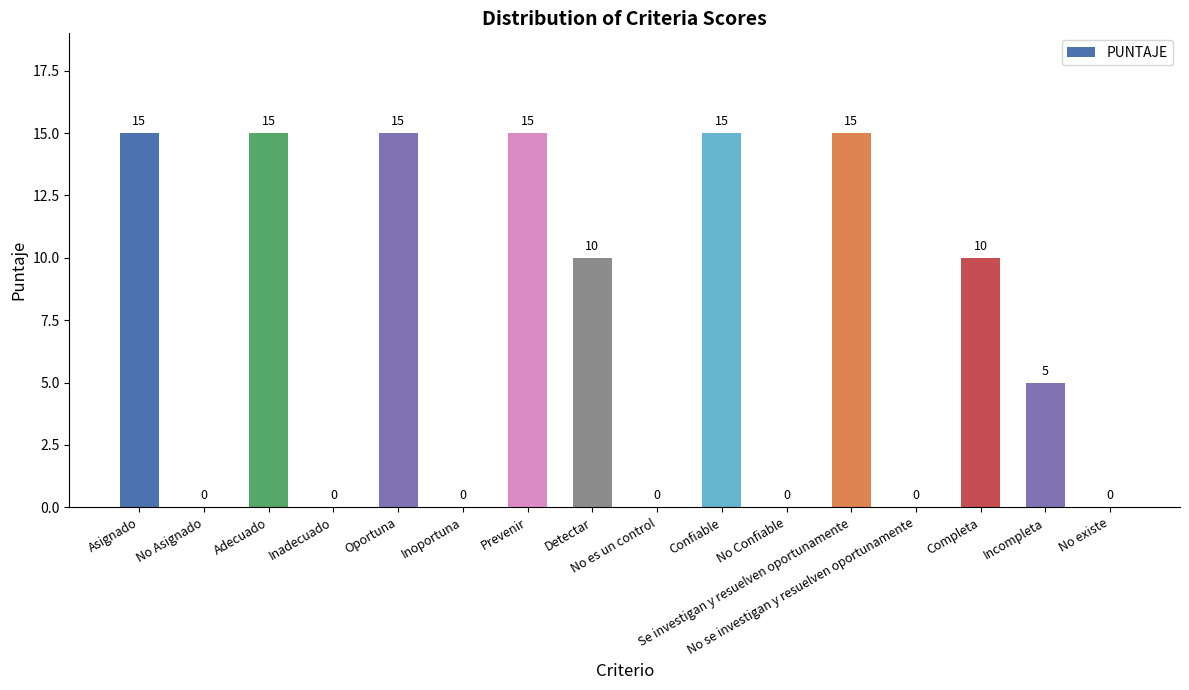

What is the approximate value at Incompleta?

5